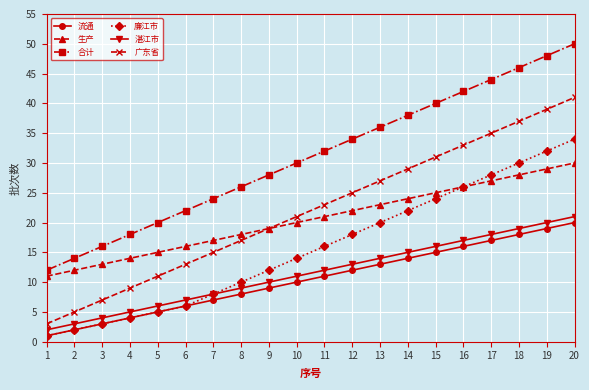

What is the sum of all 生产 values?

410